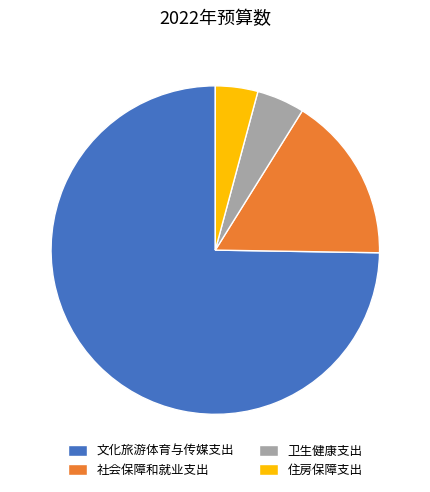

Is the sum of 卫生健康支出 and 社会保障和就业支出 greater than half?

No